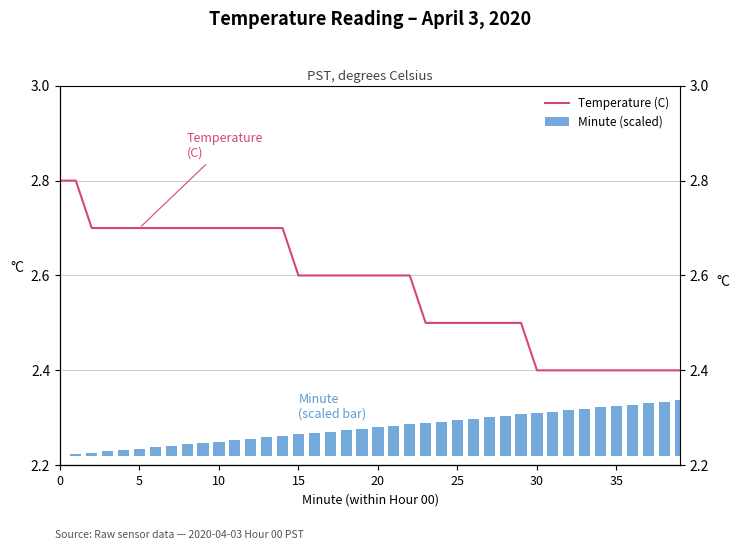

How many values are between 2 and 3?

40